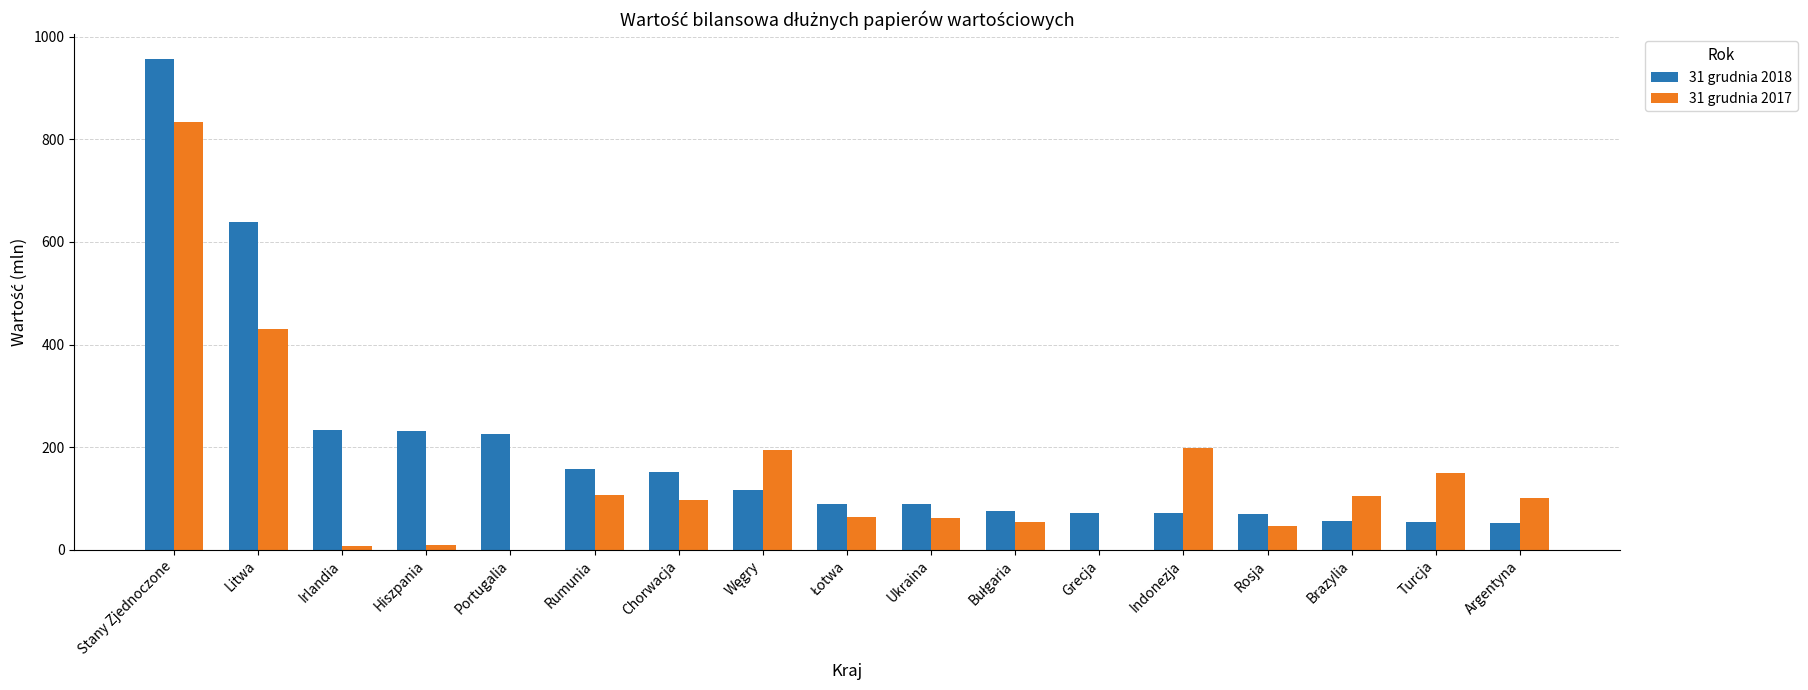

At which category does the chart reach its peak across all series?

Stany Zjednoczone